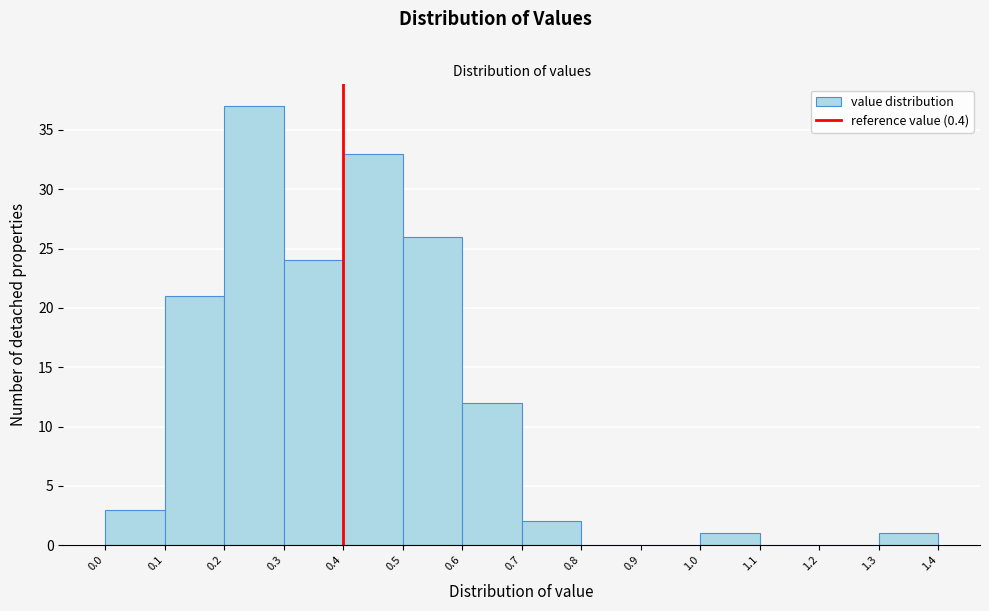

Reading left to right, transcribe this chart: for each bar, give the range it covers on the x-axis and its height. The values are not printed on the chart, so give them approximately, as read against the axis.

0.0 to 0.1: 3
0.1 to 0.2: 21
0.2 to 0.3: 37
0.3 to 0.4: 24
0.4 to 0.5: 33
0.5 to 0.6: 26
0.6 to 0.7: 12
0.7 to 0.8: 2
0.8 to 0.9: 0
0.9 to 1.0: 0
1.0 to 1.1: 1
1.1 to 1.2: 0
1.2 to 1.3: 0
1.3 to 1.4: 1